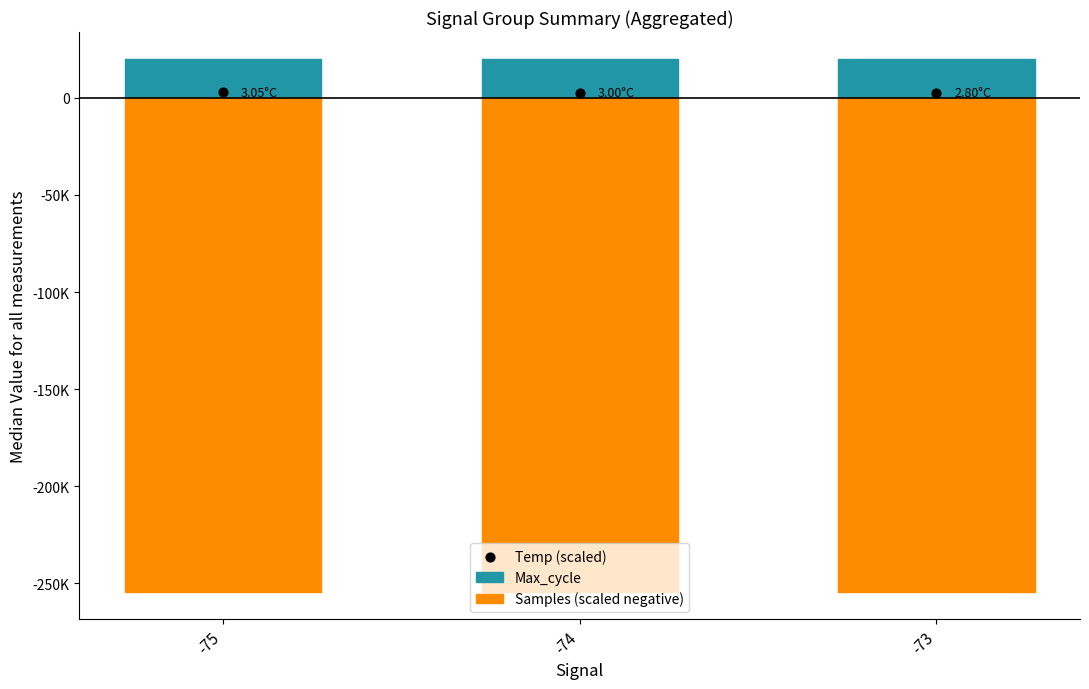

Which series has the widest spread of Y values?

Temp (scaled)